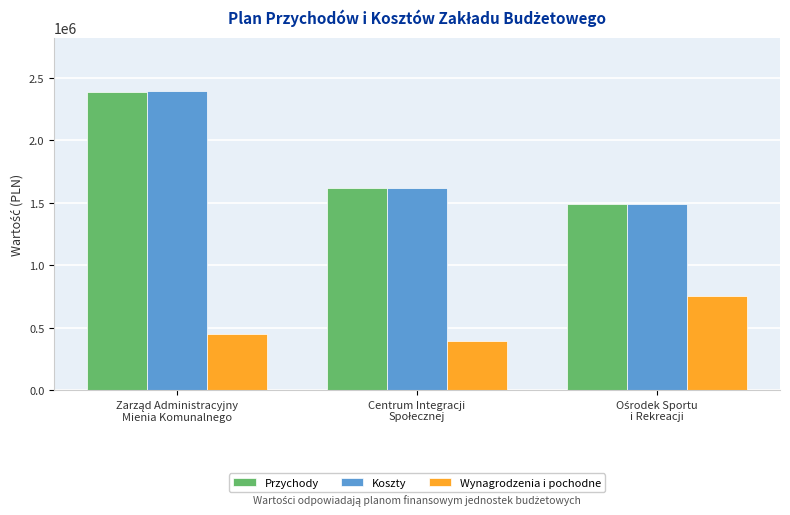

What is the greatest value displayed?

2393443.3